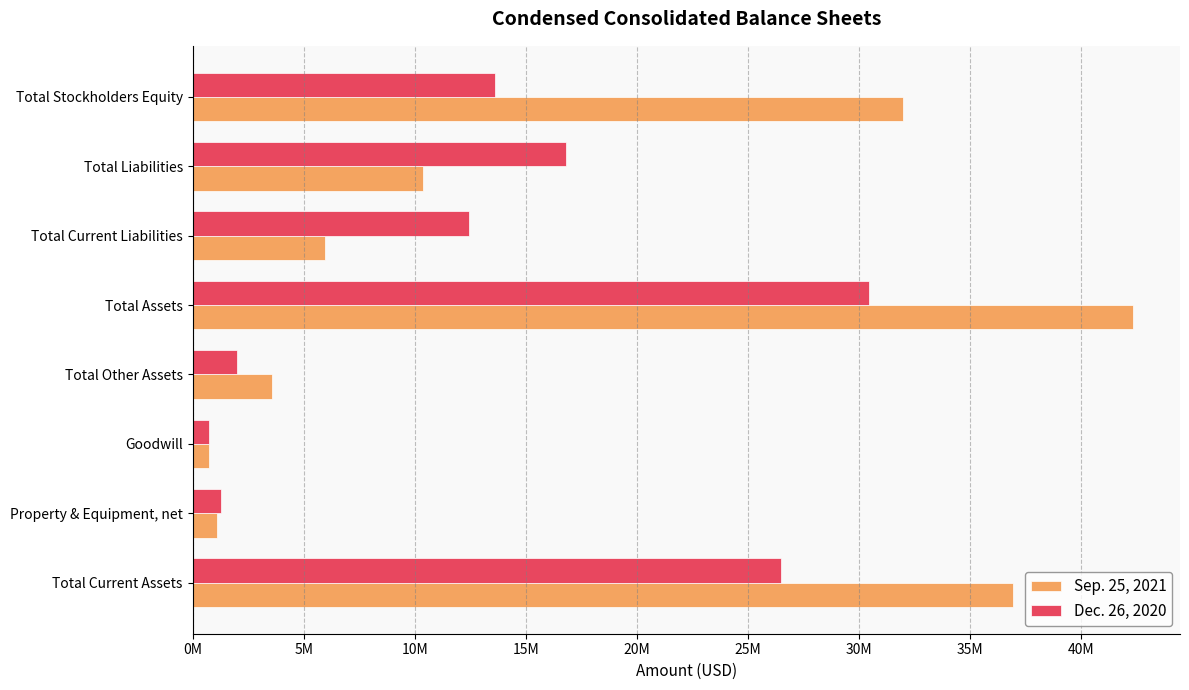

What are all the series names shown in the legend?

Sep. 25, 2021, Dec. 26, 2020